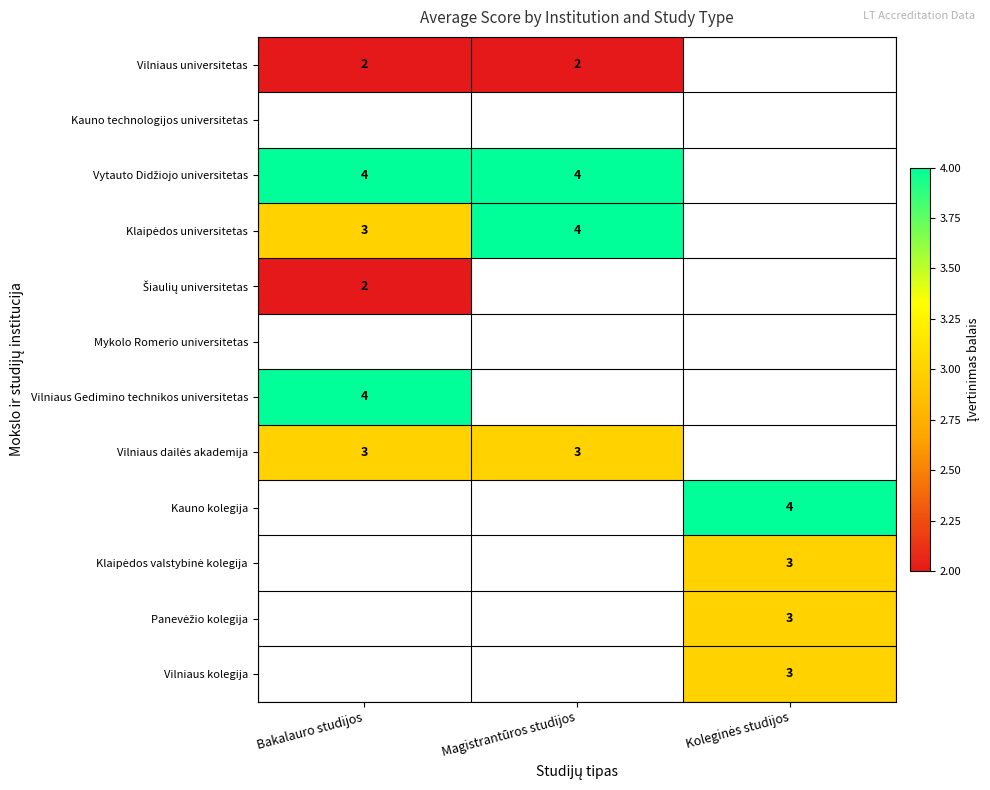

The Vilniaus universitetas series shows 2 at Magistrantūros studijos. True or false?

True